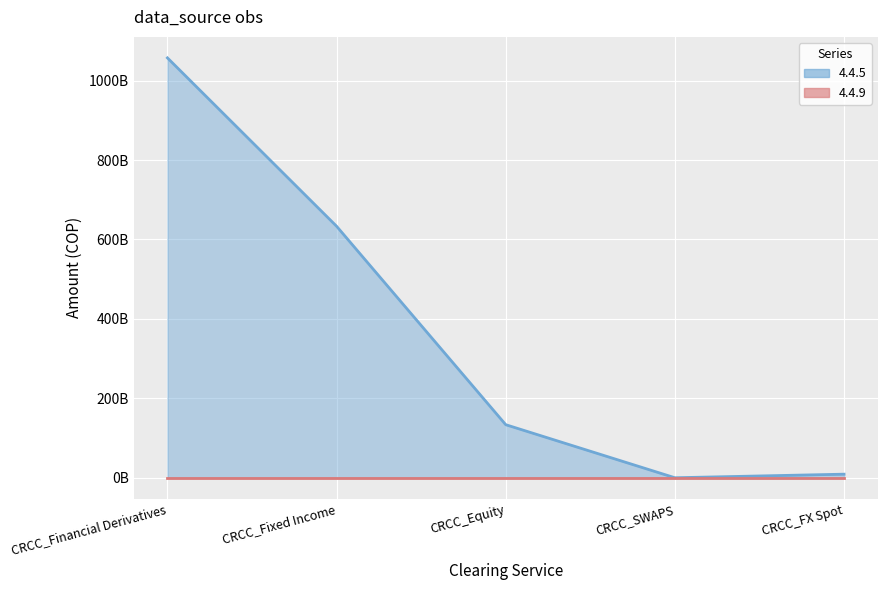

What is the change in value from CRCC_SWAPS to CRCC_FX Spot?

+9000945520.5